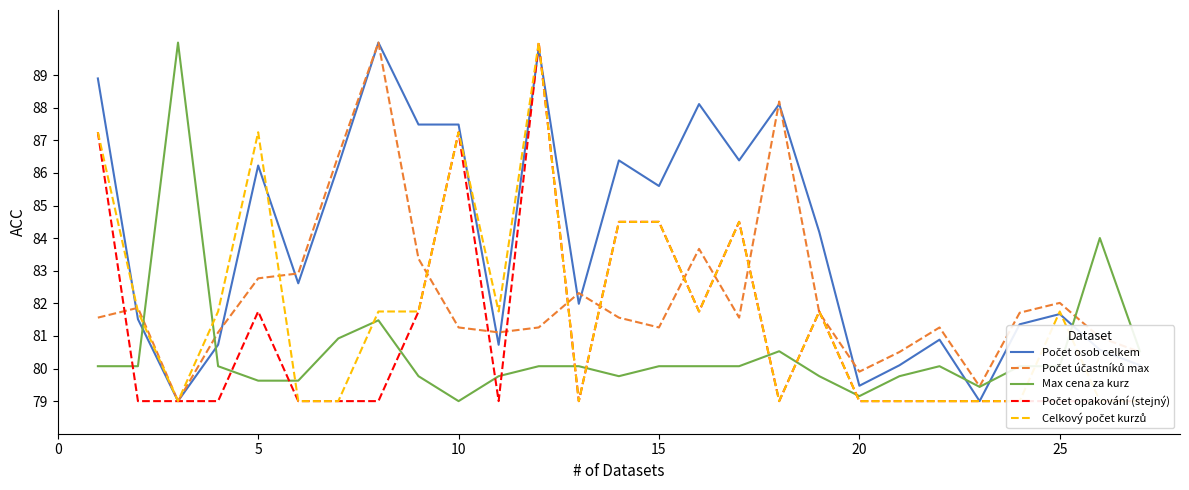

What is the approximate value of Max cena za kurz at 15?

80.1